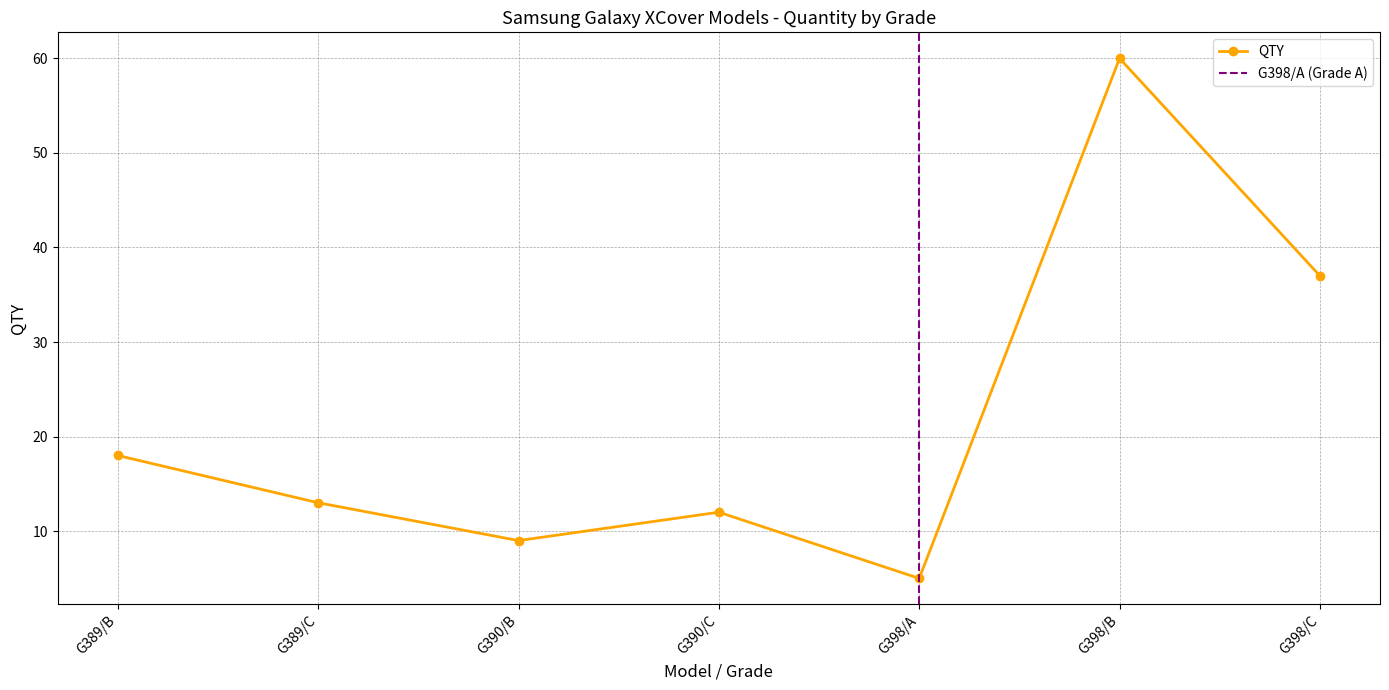

Does the chart have visible grid lines?

Yes